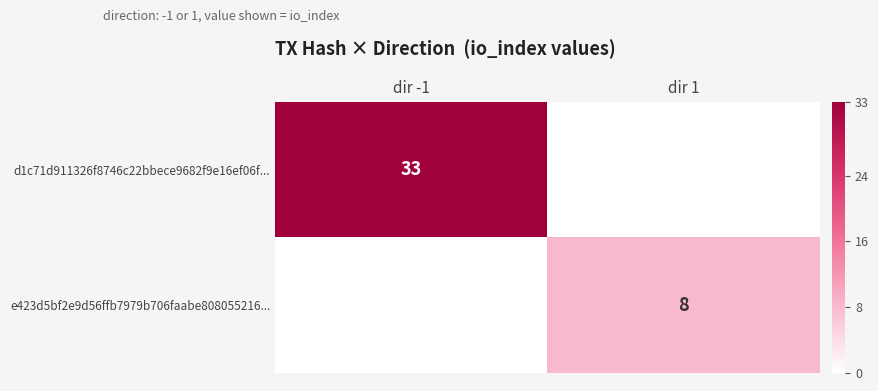

The d1c71d911326f8746c22bbece9682f9e16ef06f... series shows 8 at dir -1. True or false?

False